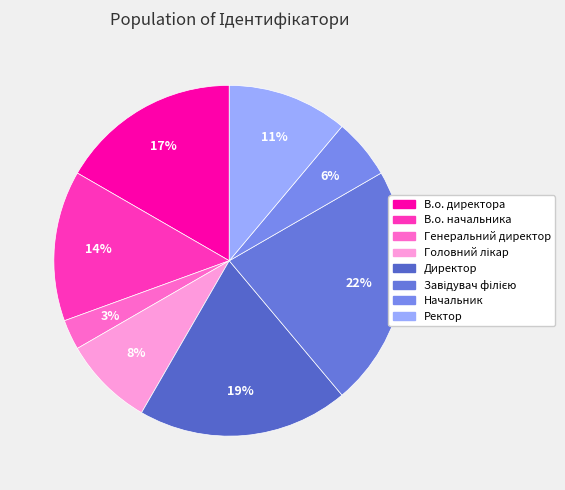

How many slices are in this pie chart?

8